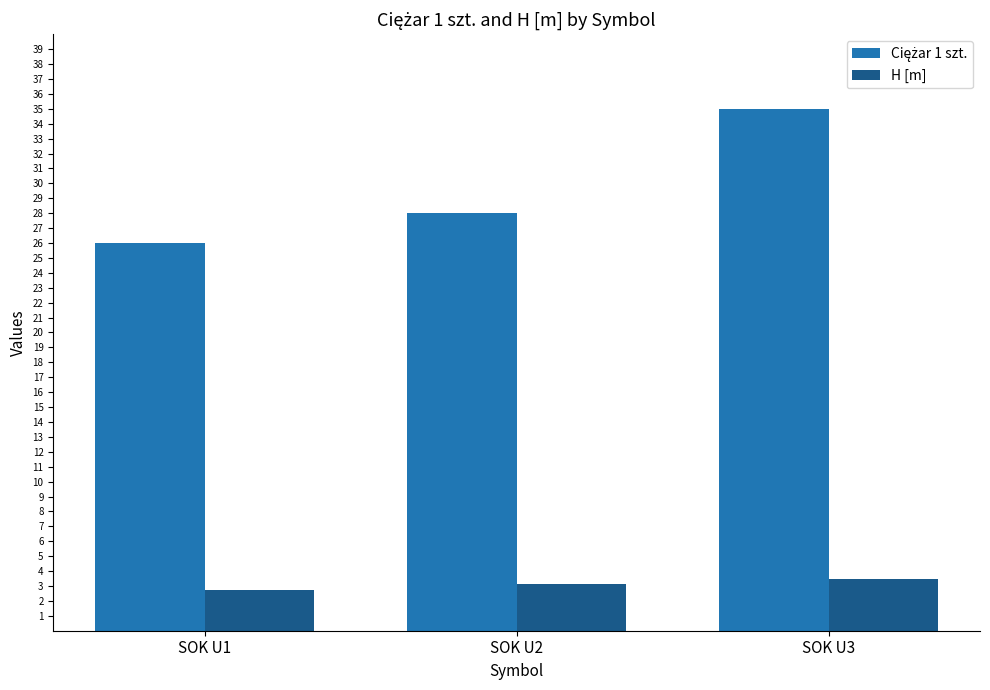

Count the H [m] values in the range 2 to 3.

1